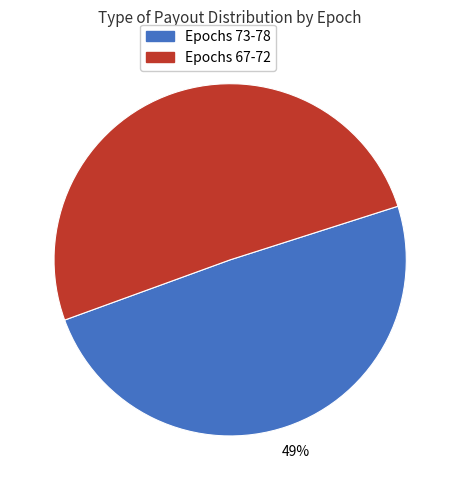

Is there a majority slice in this chart?

Yes